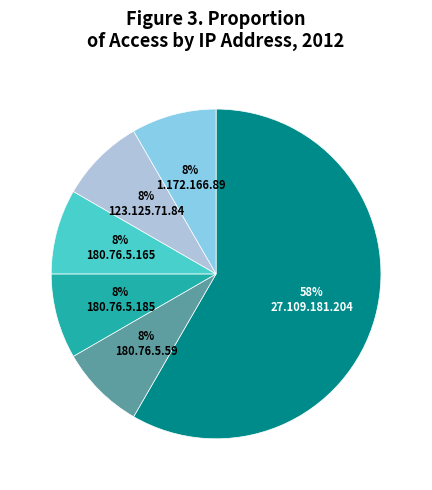

Approximately how many times larger is the value at 180.76.5.185 compared to 180.76.5.59?

1.0